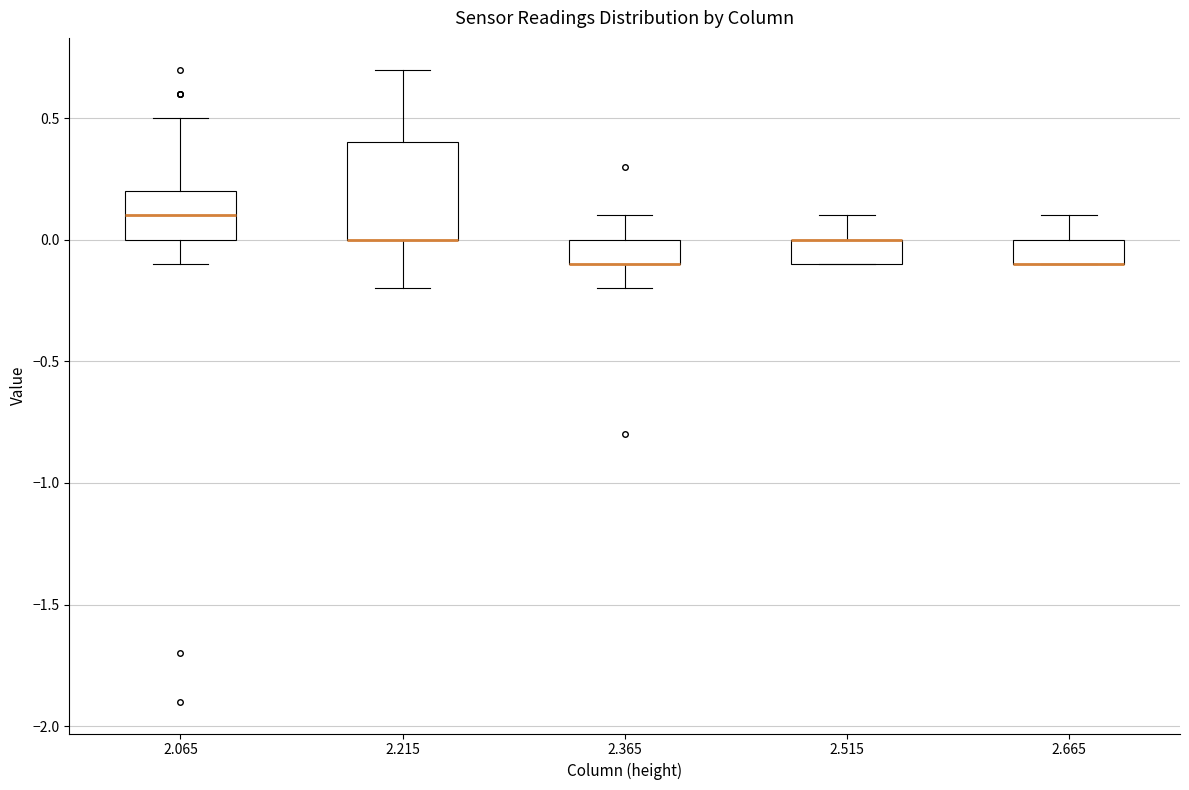

Reading left to right, transcribe this box plot: for each box, give where its median line is, the range the box spans, and where its two whiskers end, as read against the y-axis. The values are not printed on the chart, so give them approximately, as read against the axis.

2.065: median 0.1, box 0.0 to 0.2, whiskers -0.1 to 0.5
2.215: median 0.0 (drawn on the box's lower edge), box 0.0 to 0.4, whiskers -0.2 to 0.7
2.365: median -0.1 (drawn on the box's lower edge), box -0.1 to 0.0, whiskers -0.2 to 0.1
2.515: median 0.0 (drawn on the box's upper edge), box -0.1 to 0.0, whiskers -0.1 to 0.1
2.665: median -0.1 (drawn on the box's lower edge), box -0.1 to 0.0, whiskers -0.1 to 0.1